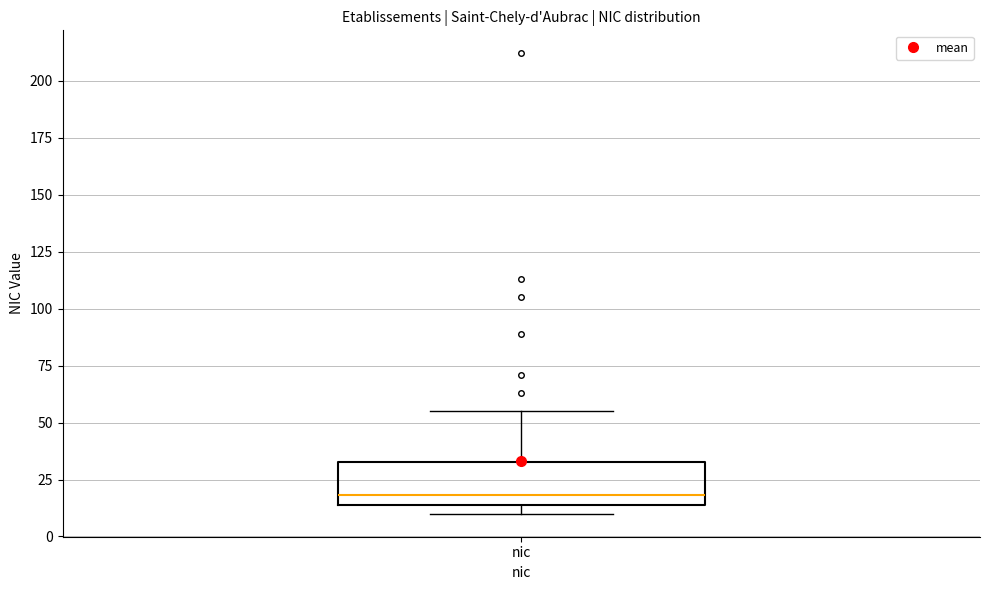

Where is the lower edge of the box for nic on the y-axis? The values are not printed on the chart, so give them approximately, as read against the axis.

15